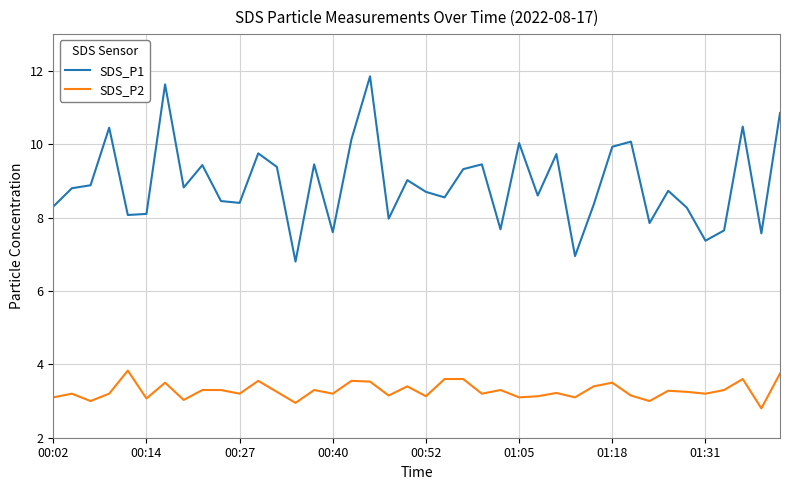

What is the minimum value shown in the chart?

2.8